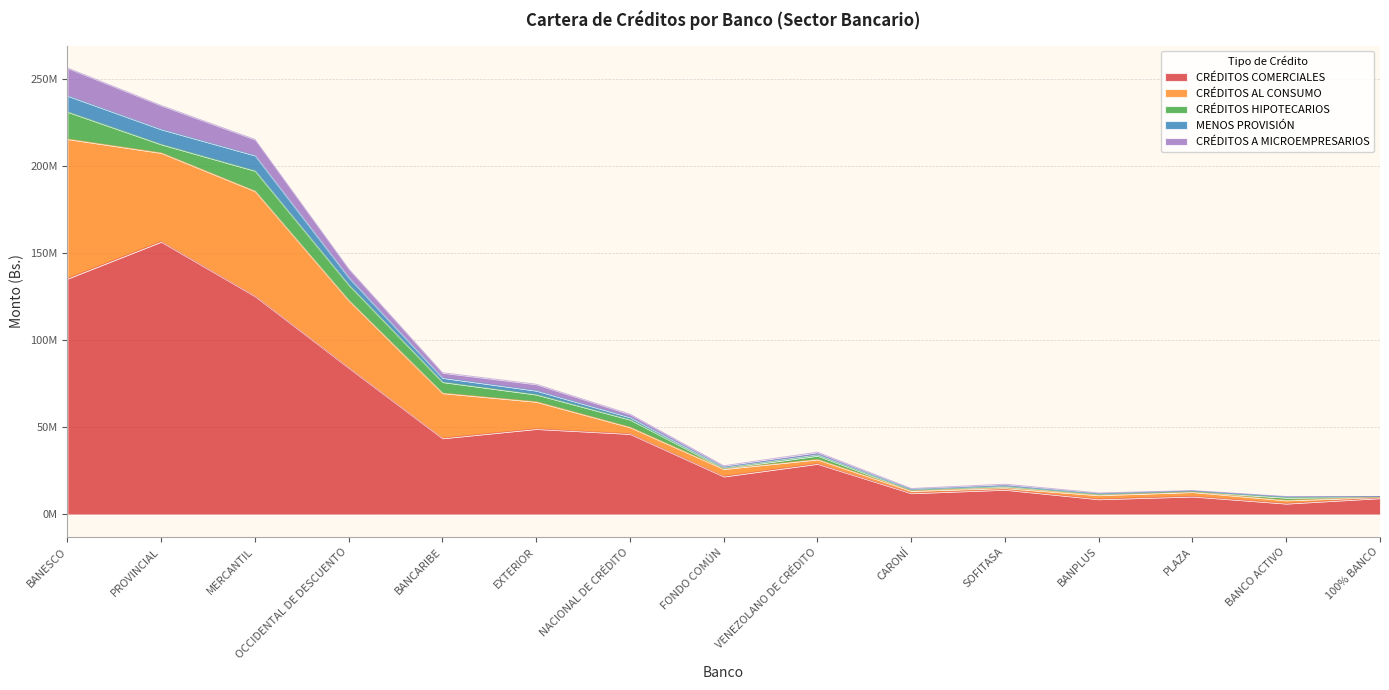

Which series has the largest range (max minus min)?

CRÉDITOS COMERCIALES